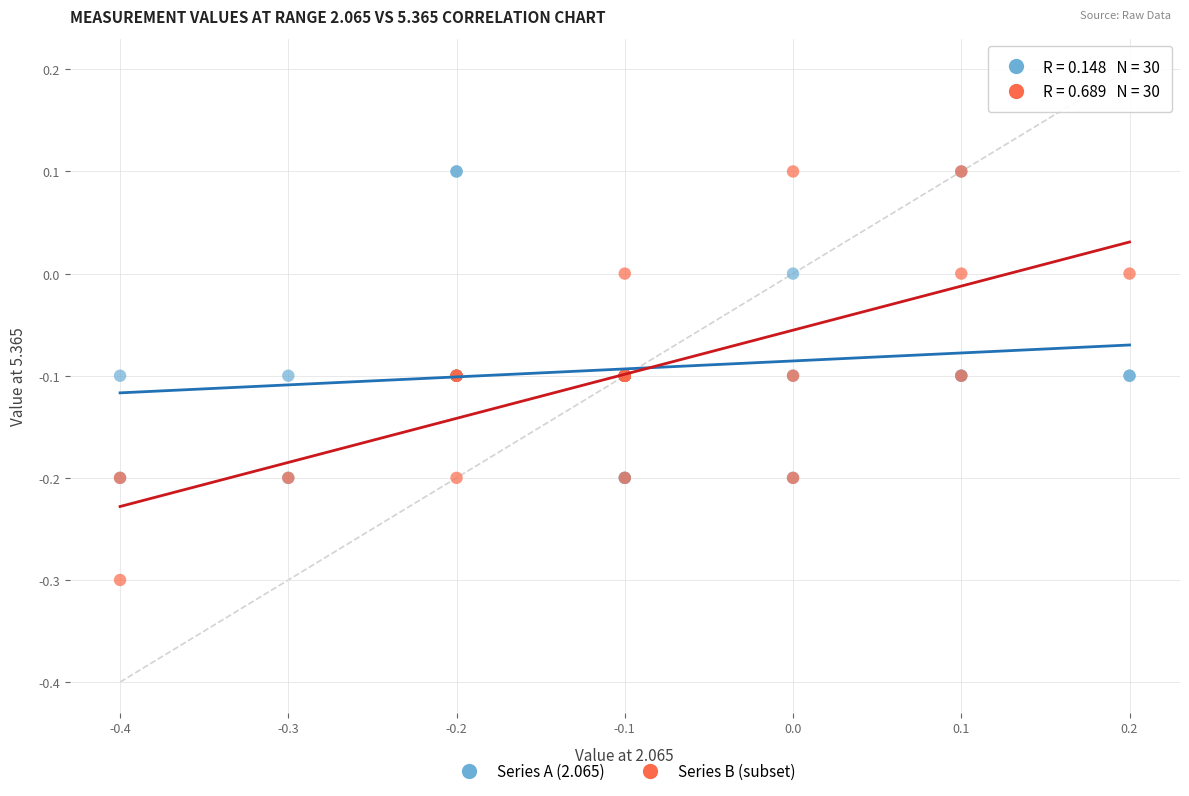

Which series has the largest Y range (max minus min)?

Series B (subset)